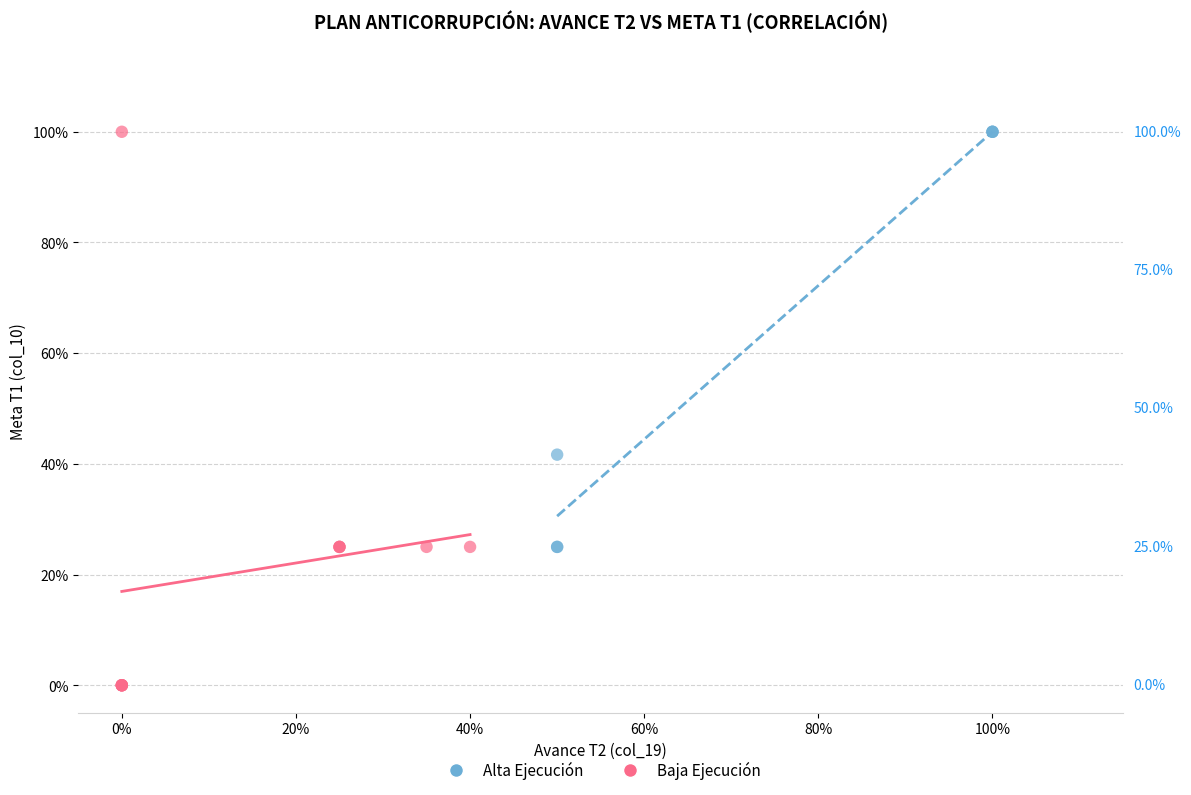

What are all the series names shown in the legend?

Alta Ejecución, Baja Ejecución